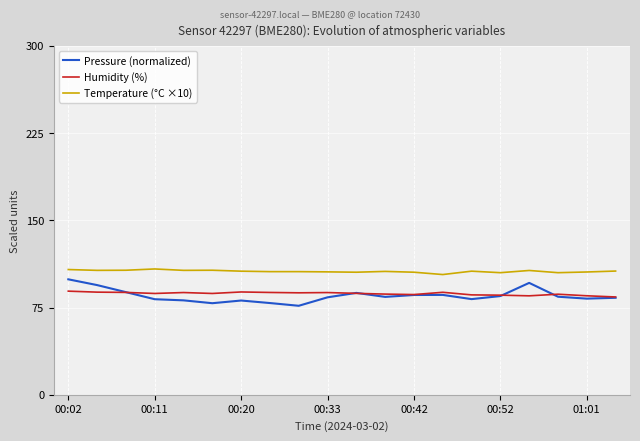

What is the lowest value of the Temperature (°C ×10) series?

103.4